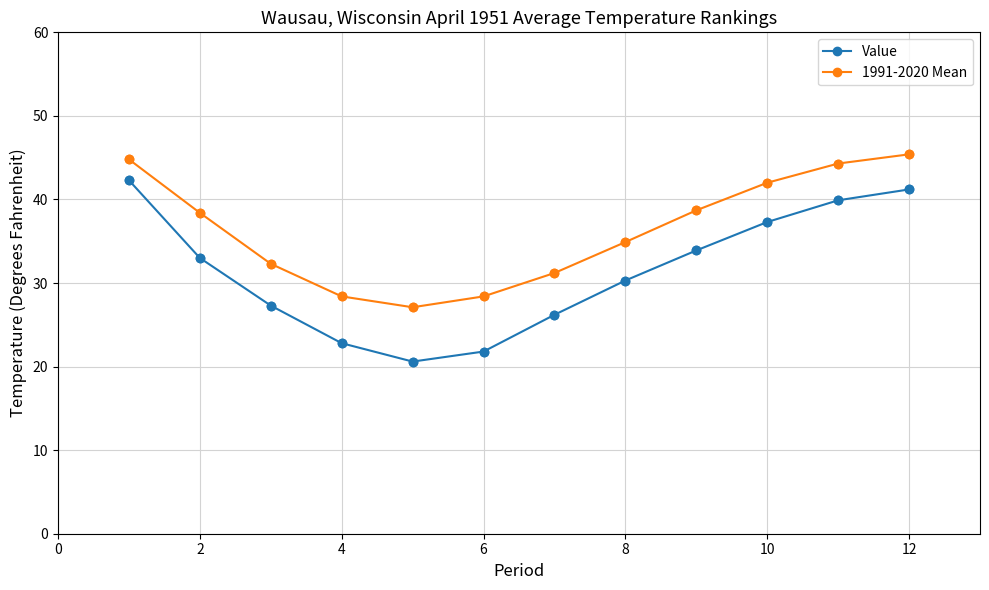

At how many categories does at least one series exceed 36?

6